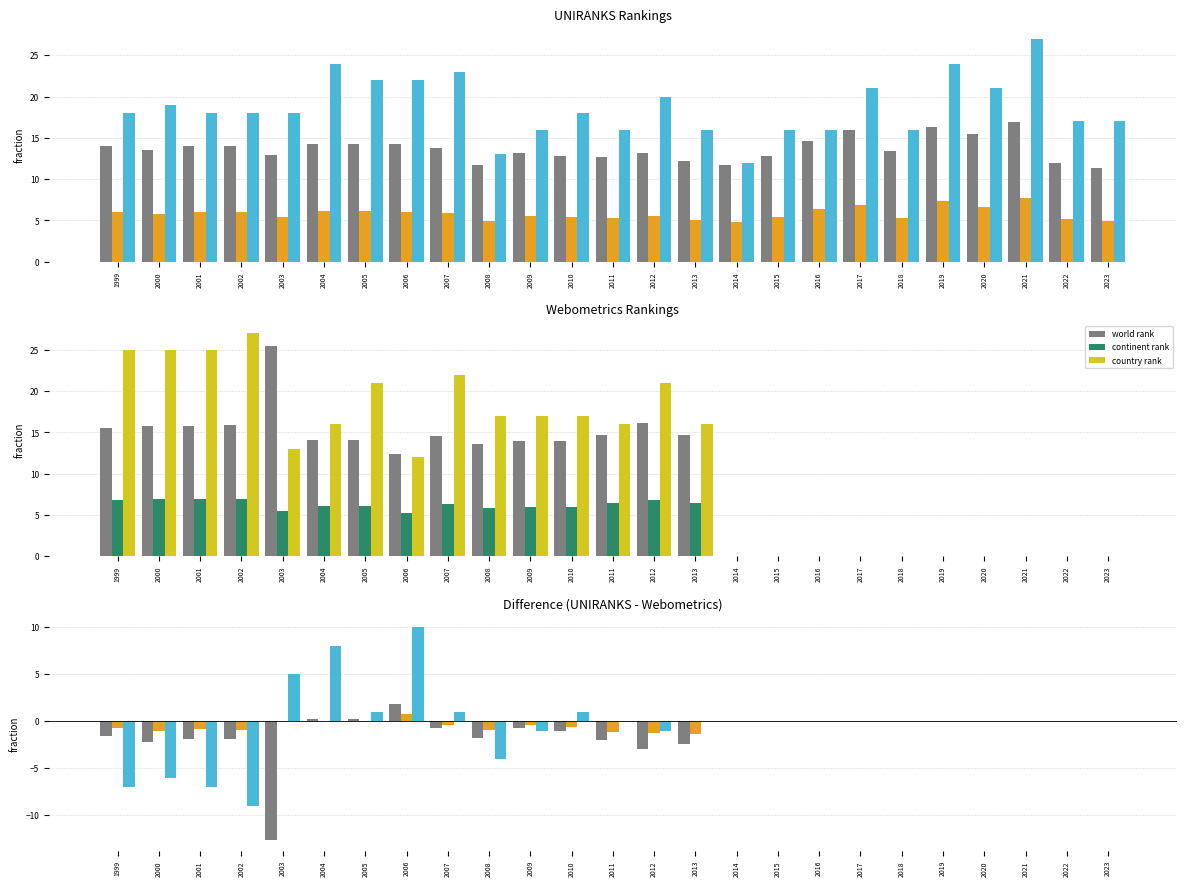

At which label does country rank reach its peak?

2002